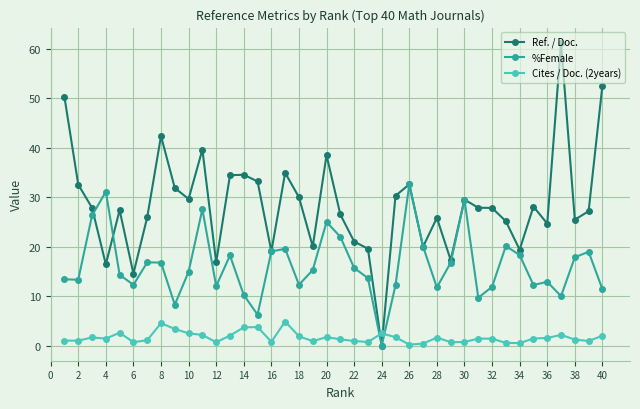

In %Female, how many points are lower than both neighbors (excluding endpoints)?

11